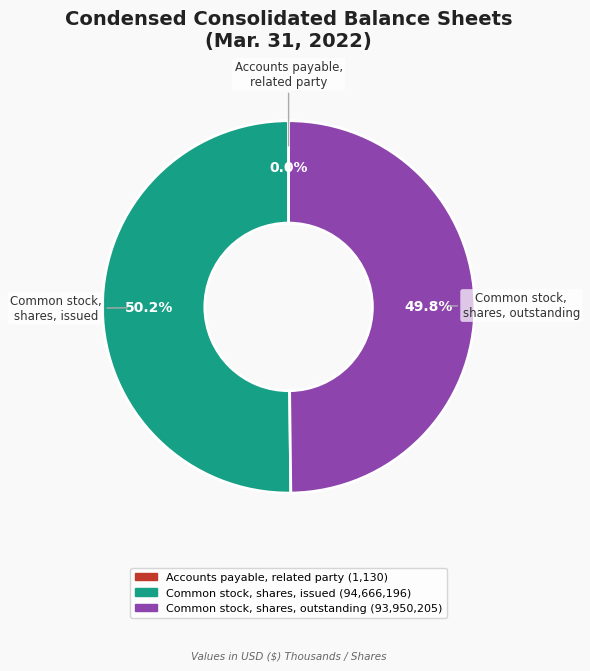

What percentage do Common stock, shares, issued and Common stock, shares, outstanding together represent?

100.0%